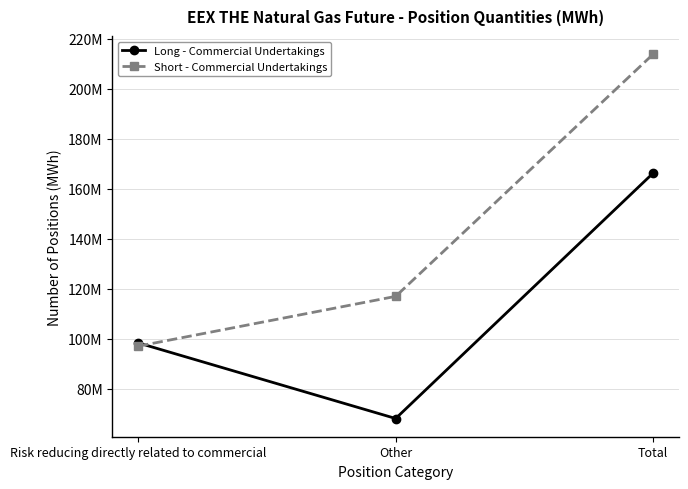

Rank the series at Total from highest to lowest value.

Short - Commercial Undertakings, Long - Commercial Undertakings